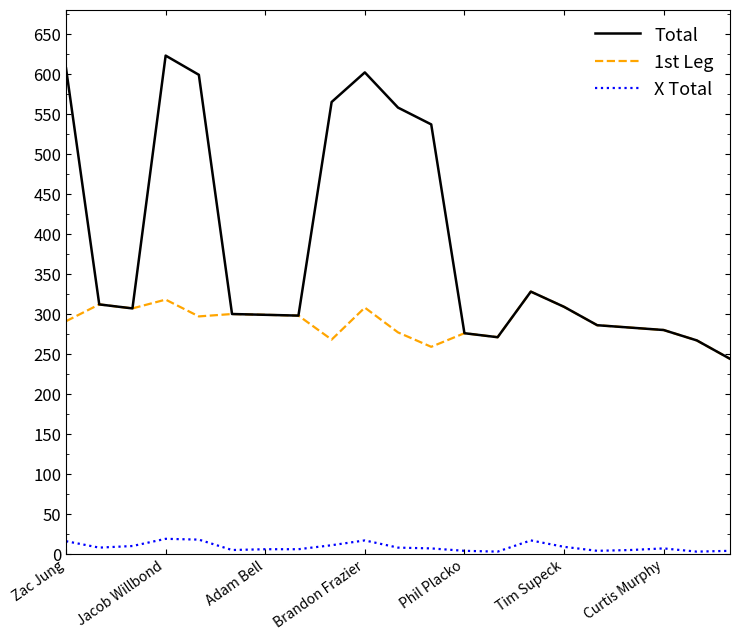

What is the greatest value displayed?

623